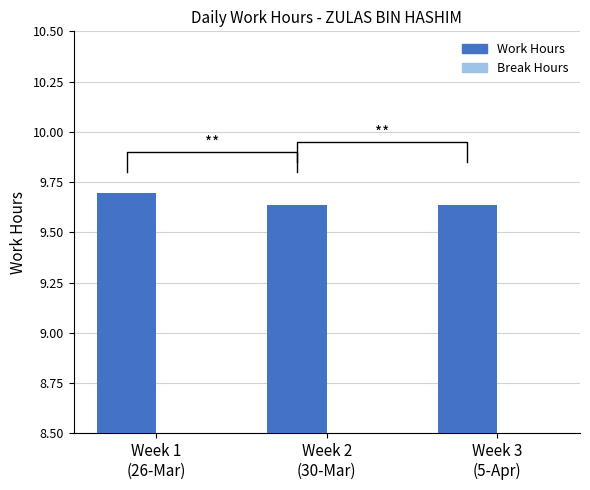

Is the value of Work Hours at Week 2
(30-Mar) greater than the value of Break Hours at Week 2
(30-Mar)?

Yes